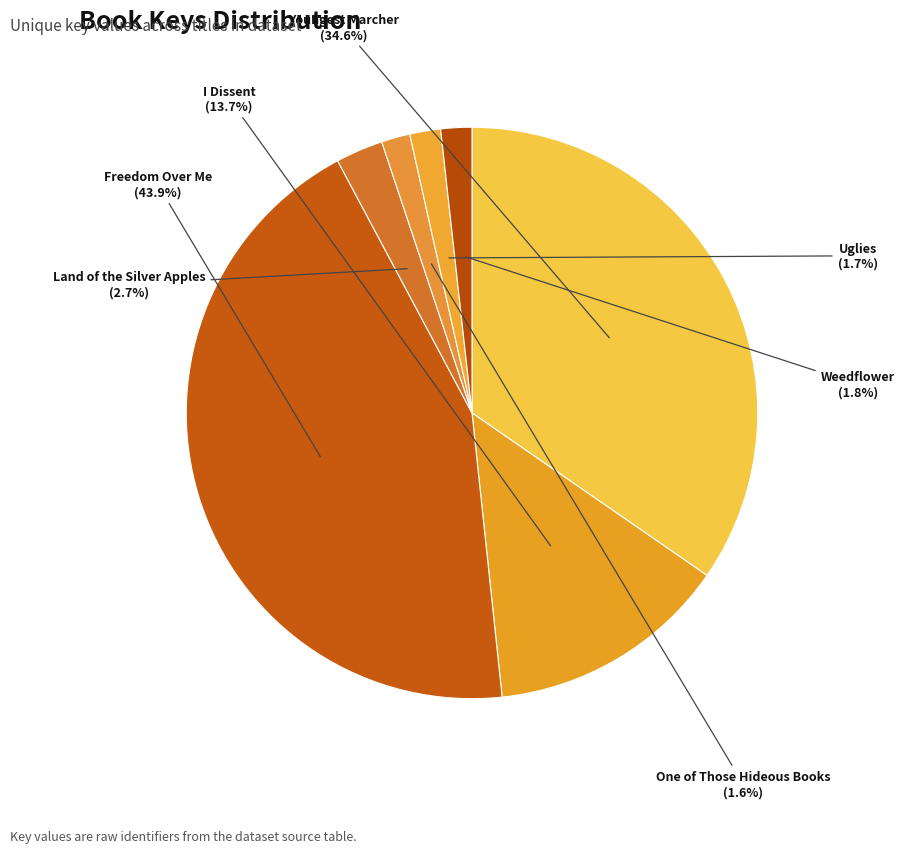

Which category has the biggest portion of the pie?

Freedom Over Me